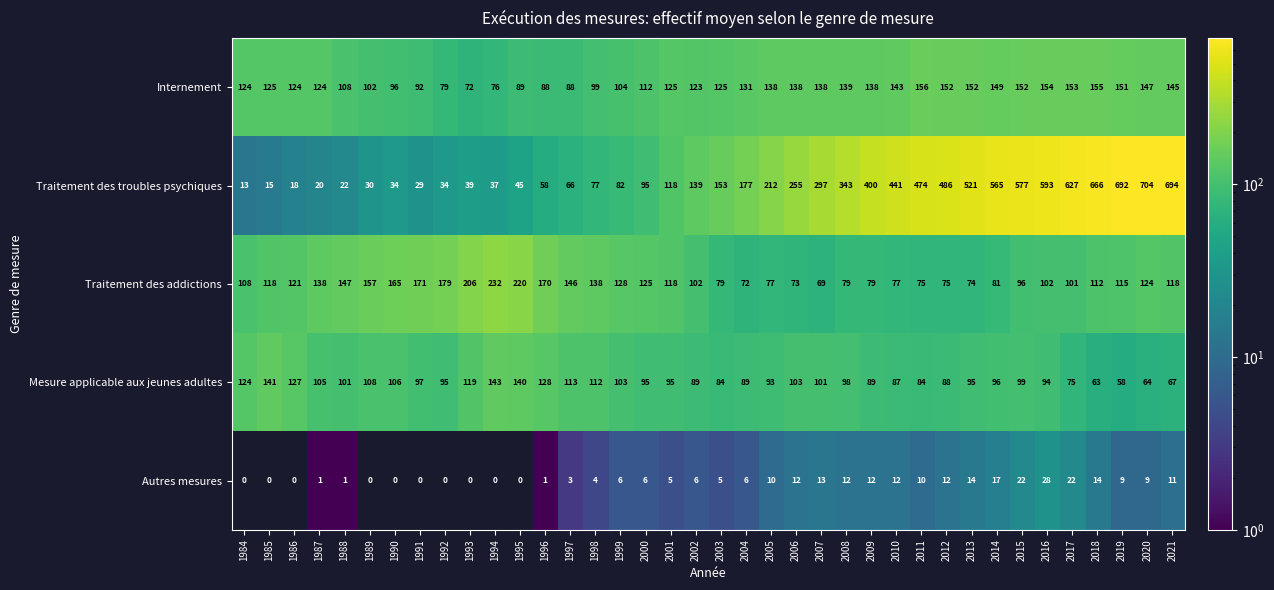

Count the number of categories in the chart.

38